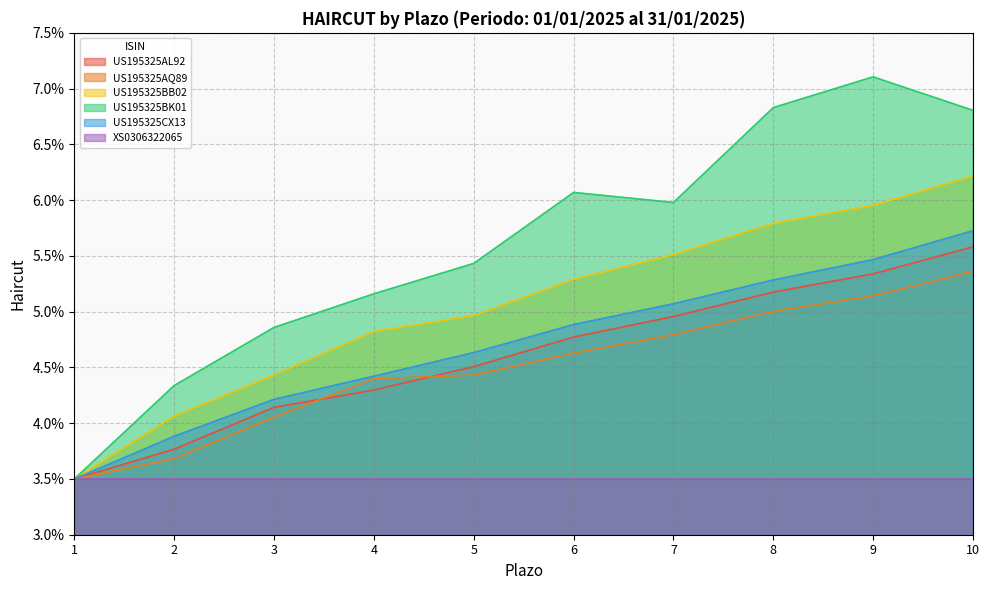

Between 2 and 7, which is larger?

7